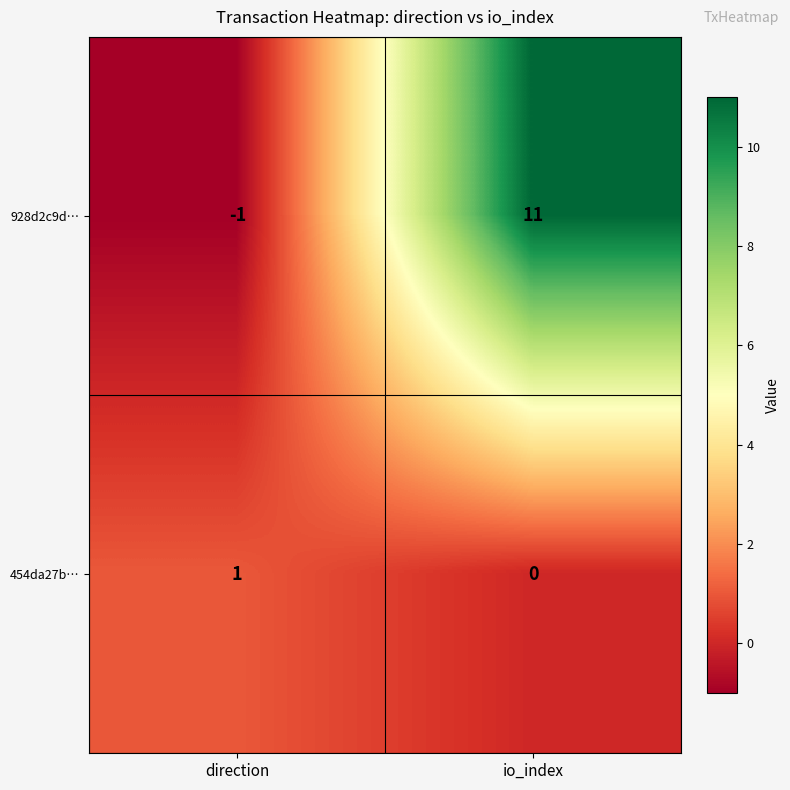

What is the spread (max minus min) of values at io_index?

11